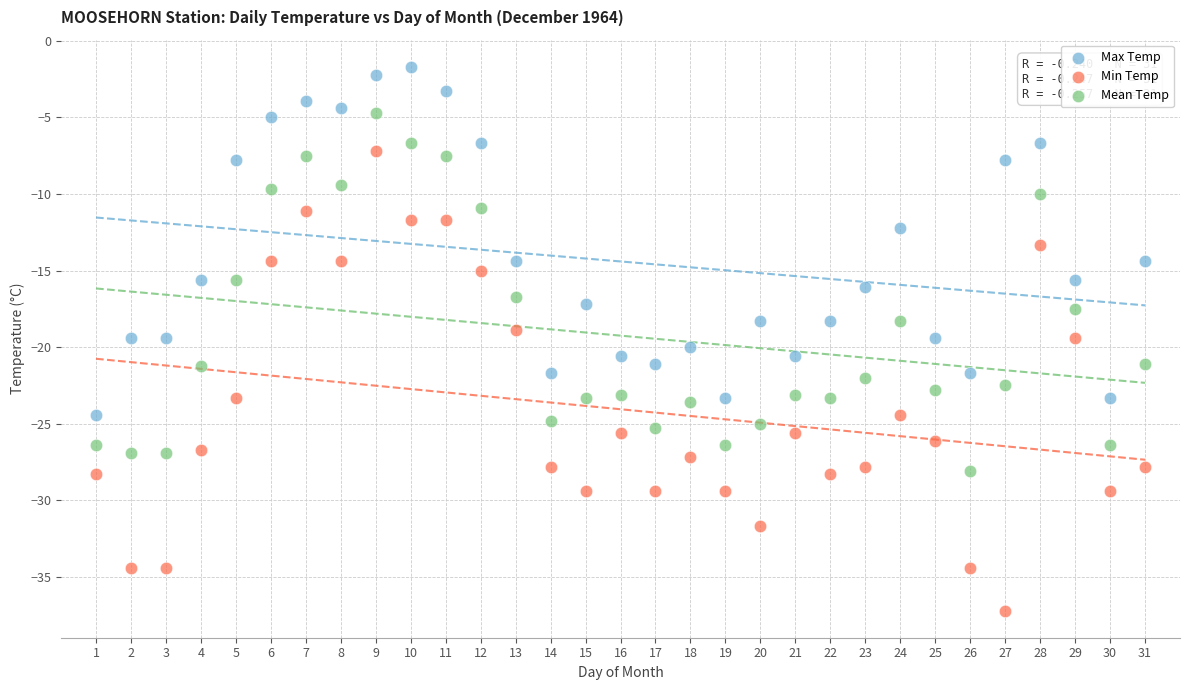

What are all the series names shown in the legend?

Max Temp, Min Temp, Mean Temp